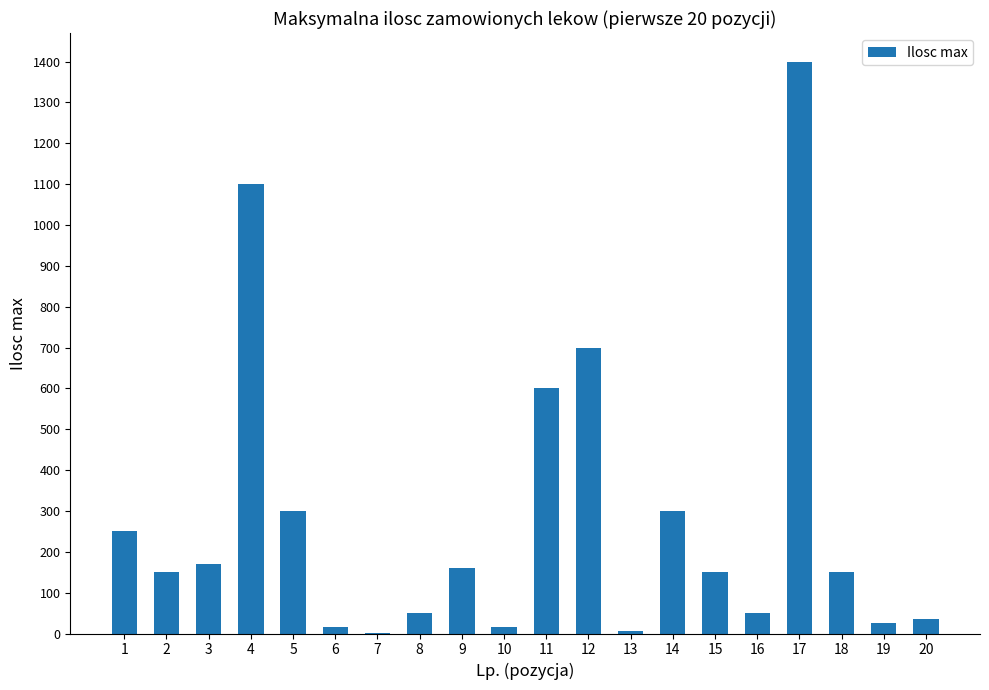

What is the maximum value shown in the chart?

1400